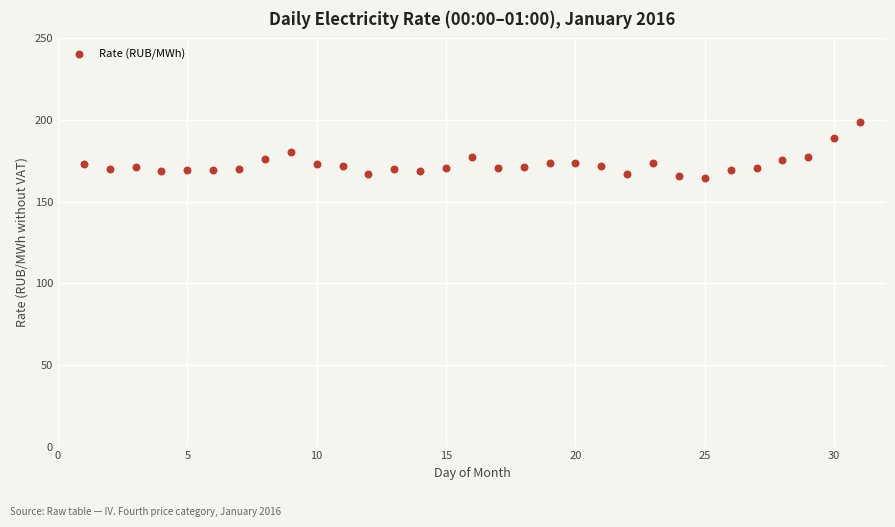

What is the range of Y values (max minus min)?

34.4